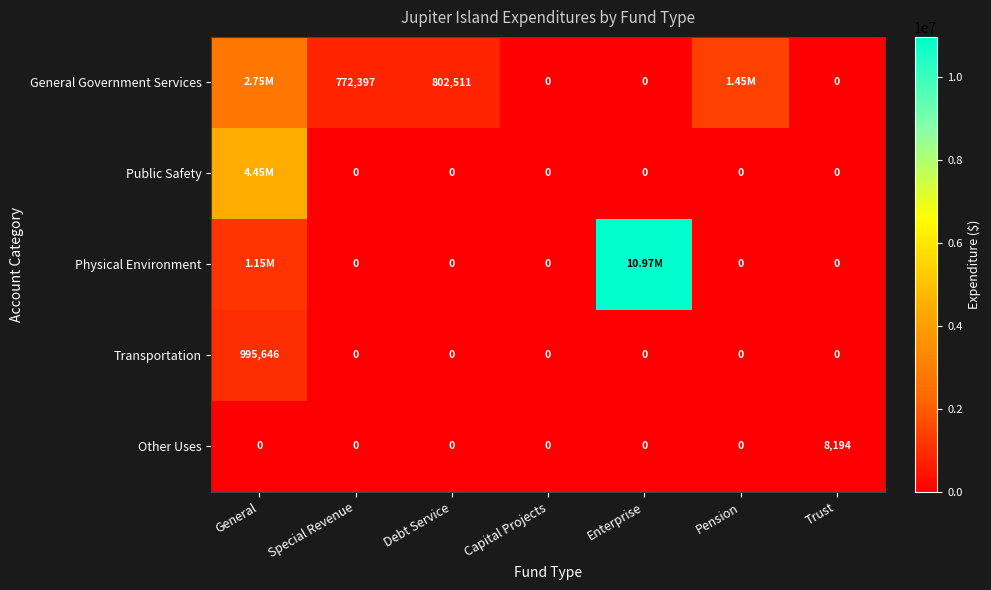

What is the difference between the highest and lowest values at Debt Service?

802511